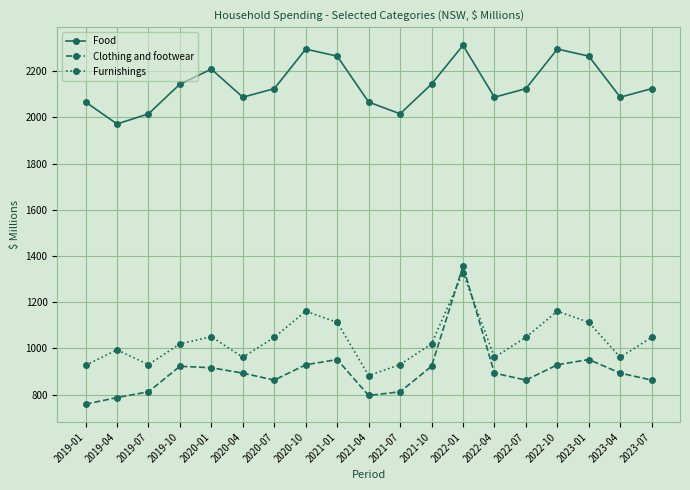

After their last crossing, which series has the higher values: Furnishings or Clothing and footwear?

Furnishings